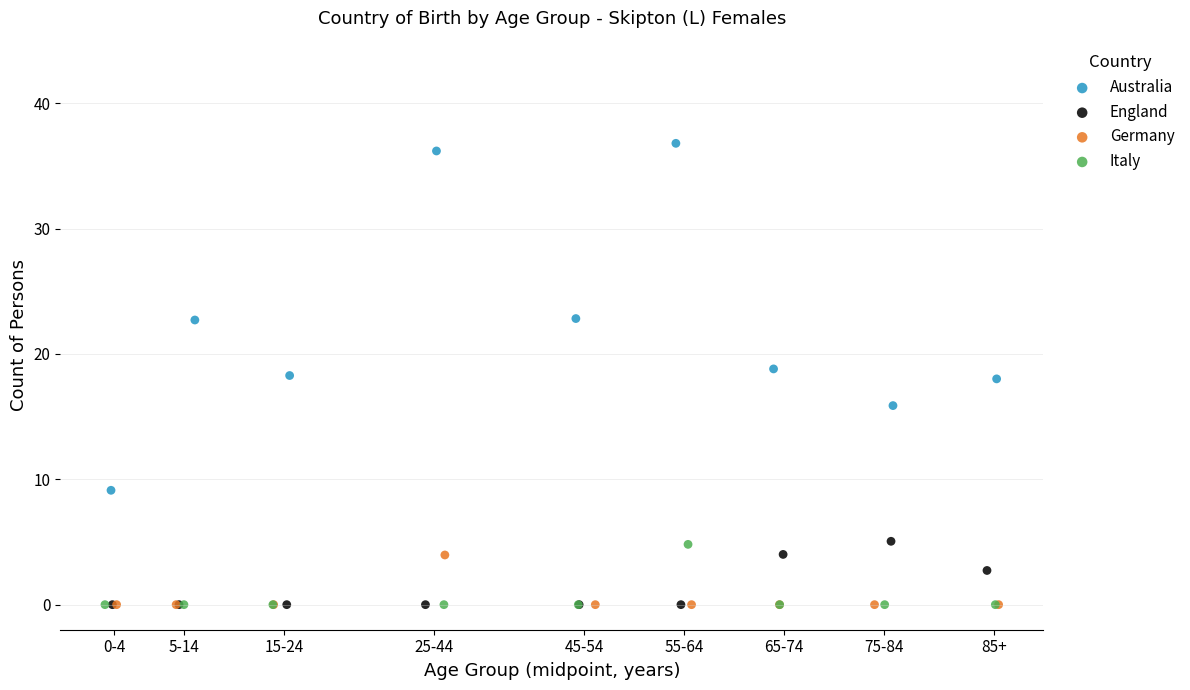

Which series reaches the maximum Y coordinate?

Australia